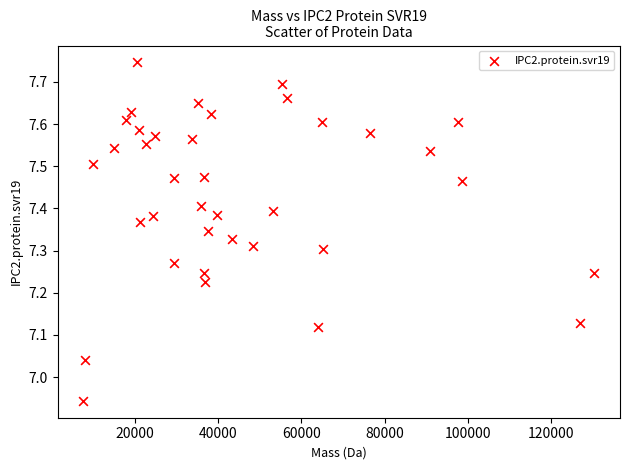

What is the range of Y values (max minus min)?

0.8